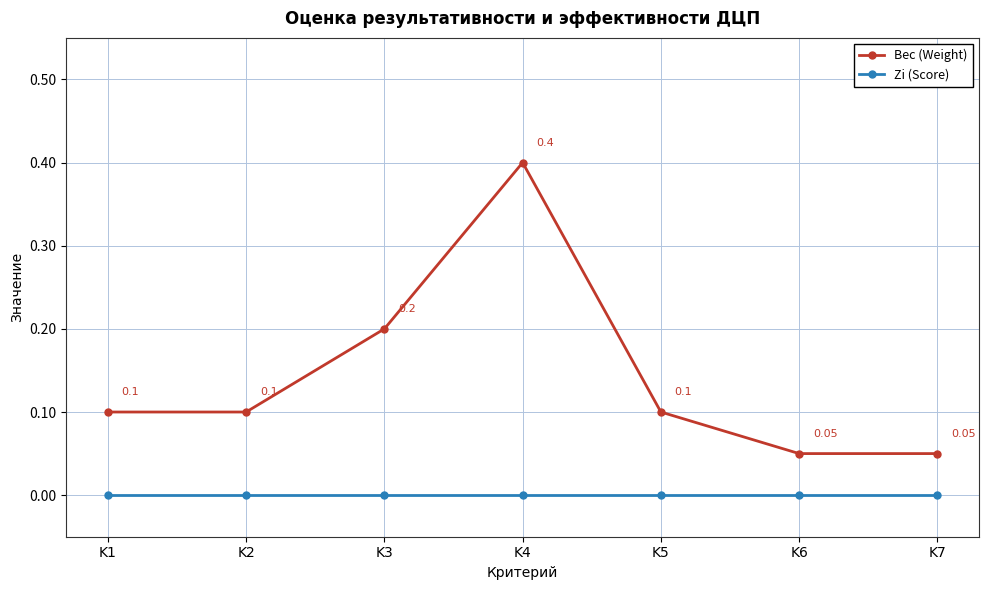

At how many categories does at least one series exceed 0?

7